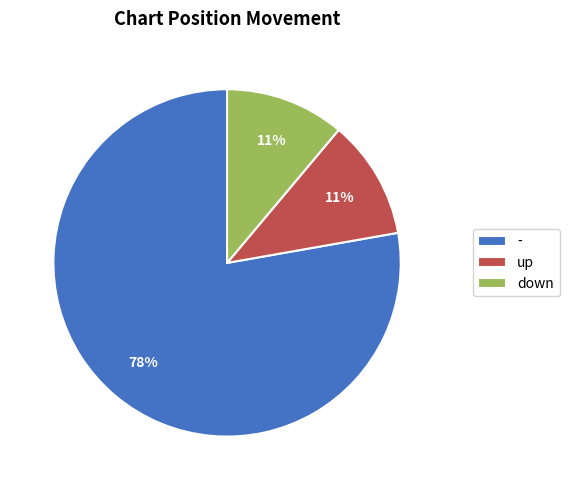

To the nearest percent, what is the average slice percentage?

33%